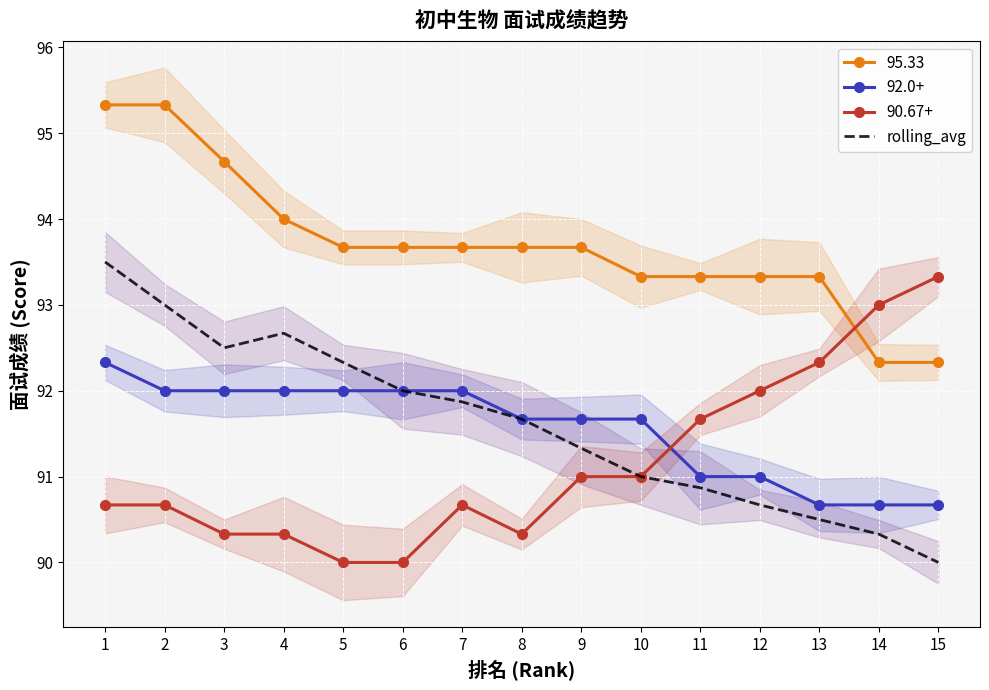

What is the greatest value displayed?

93.5